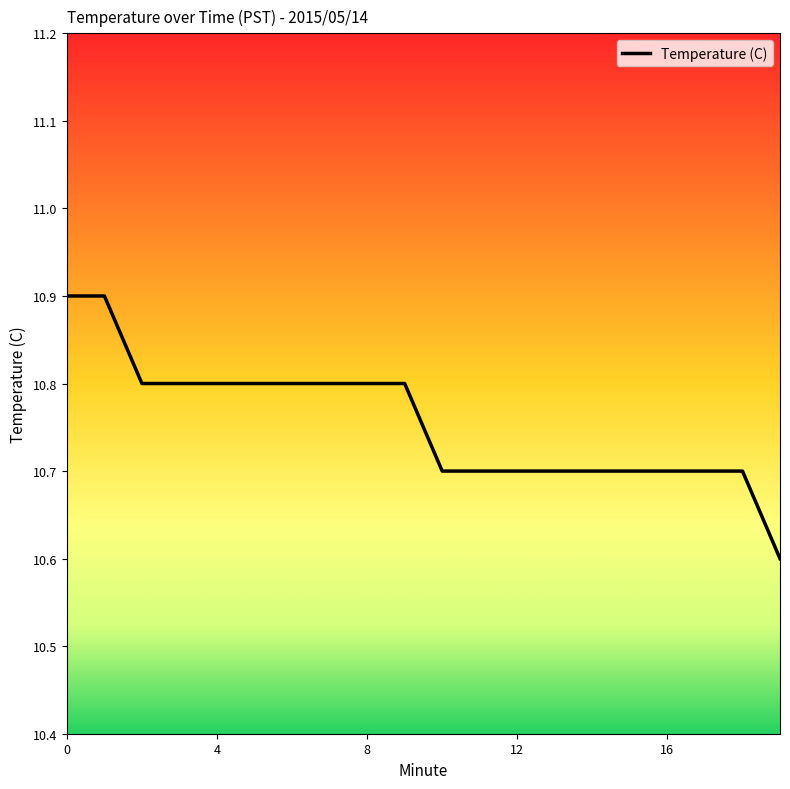

What is the minimum value shown in the chart?

10.6